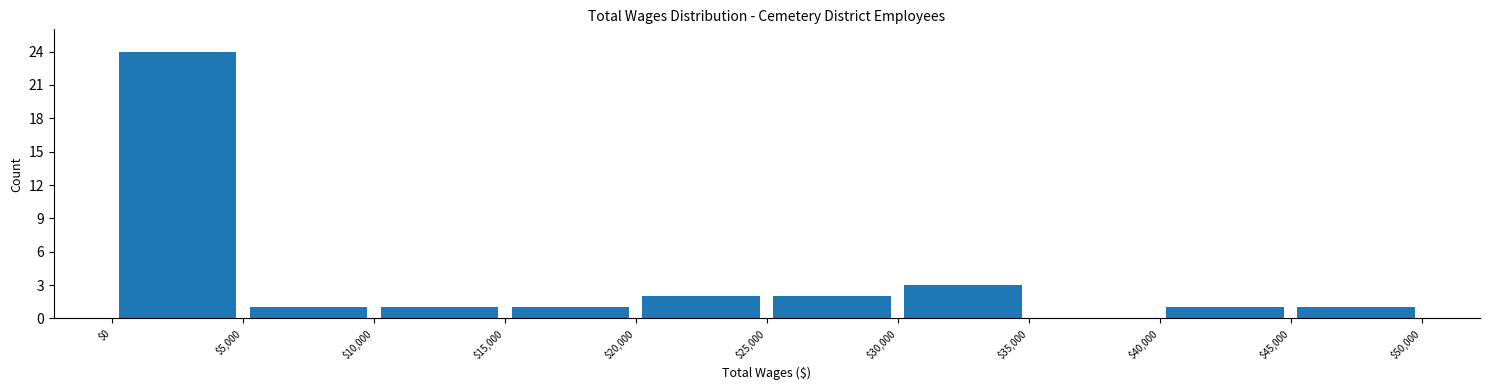

What is the height of the bar covering $40,000 to $45,000 on the x-axis? The values are not printed on the chart, so give them approximately, as read against the axis.

1